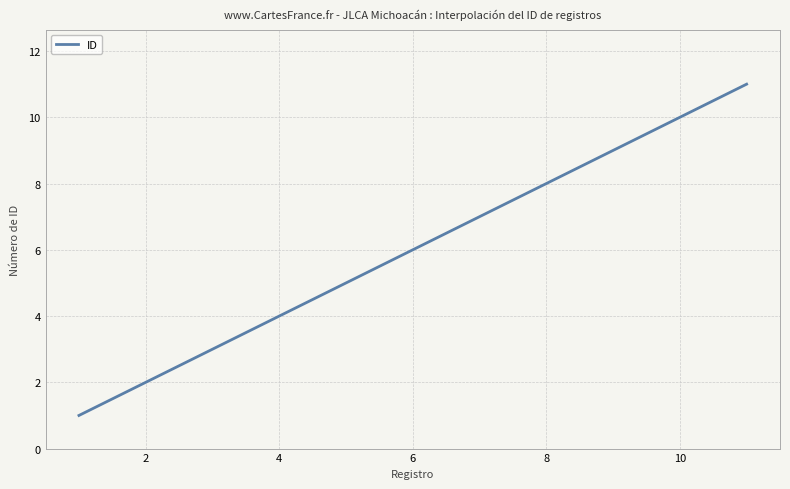

Reading left to right, extract all data points from this chart.

1	2	3	4	5	6	7	8	9	10	11